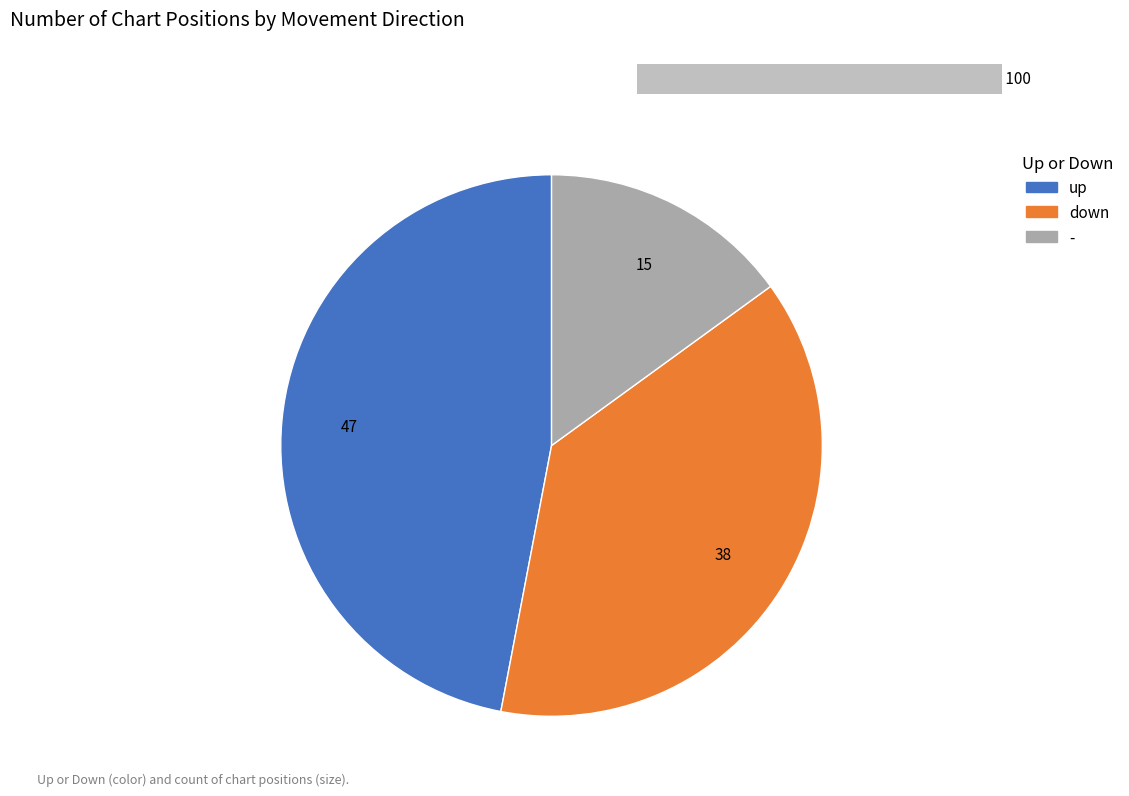

Which slice is the largest?

up